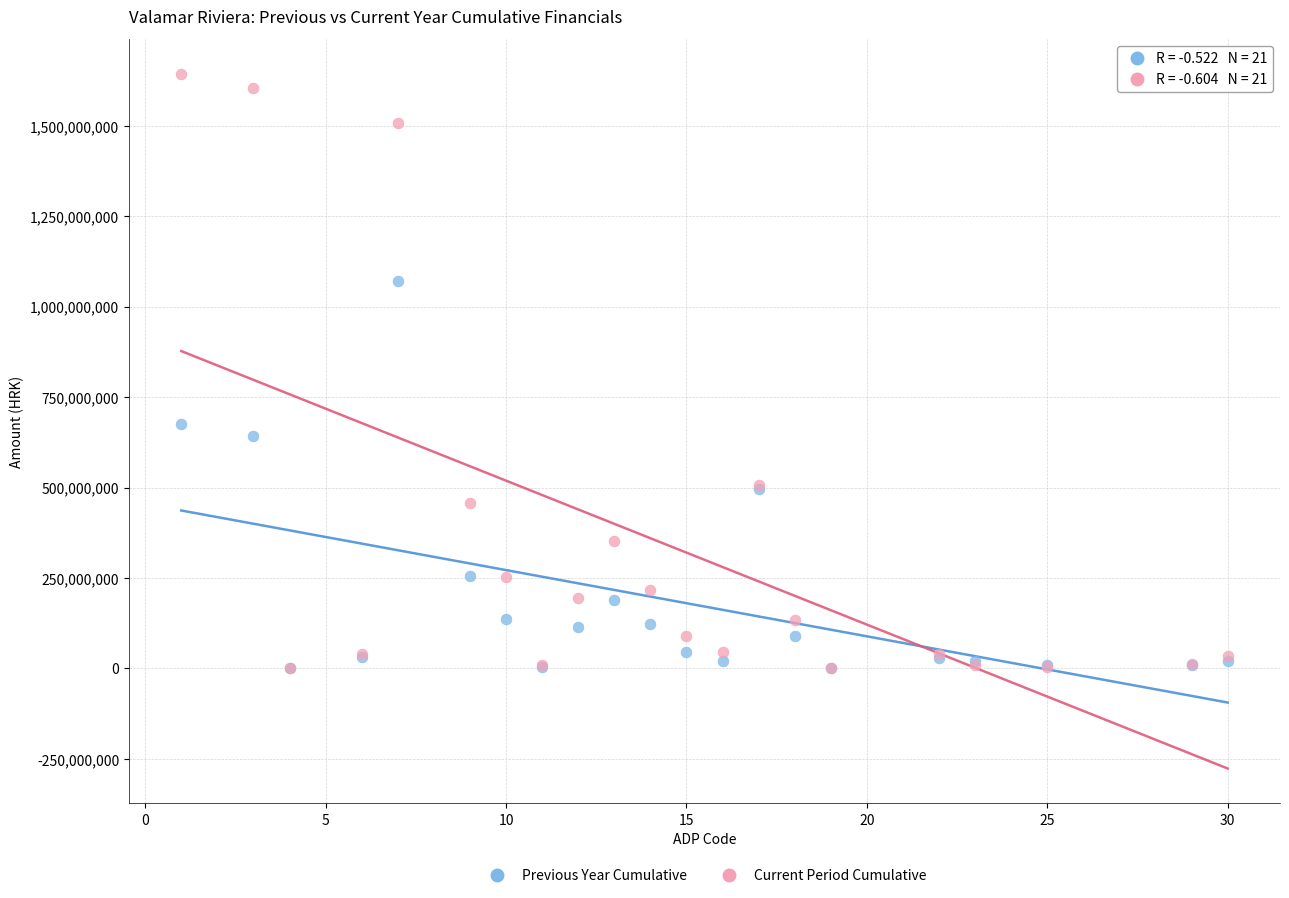

Which series contains the highest Y value?

Current Period Cumulative